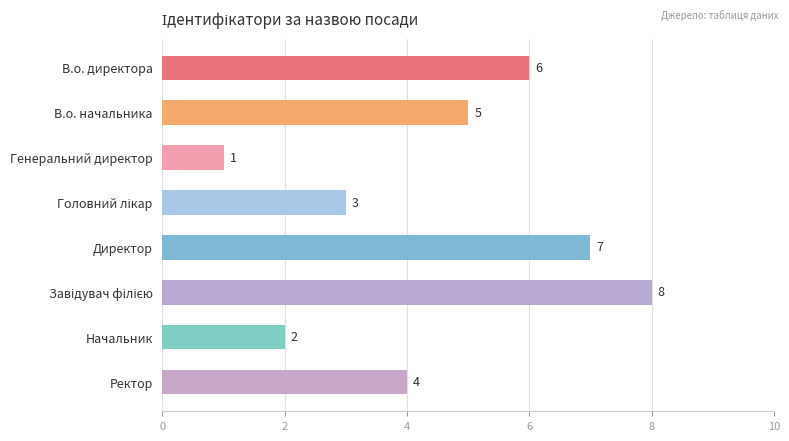

How many series are shown in this chart?

1